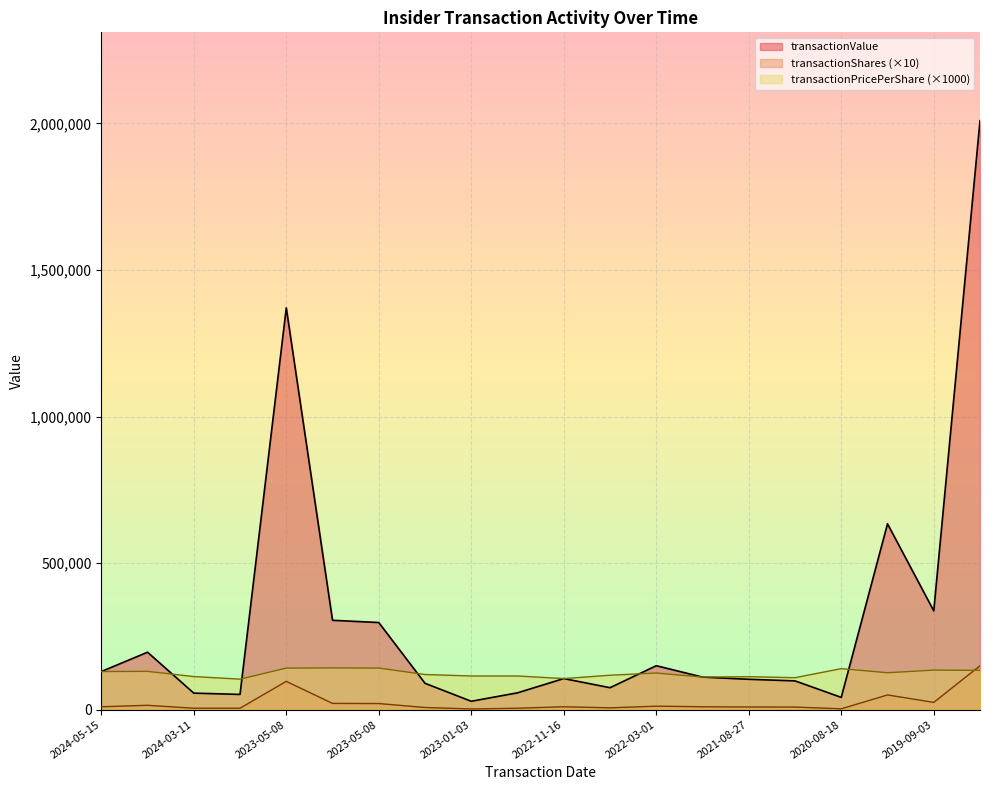

Is it true that transactionShares equals 256565.3 at 2019-08-27?

False